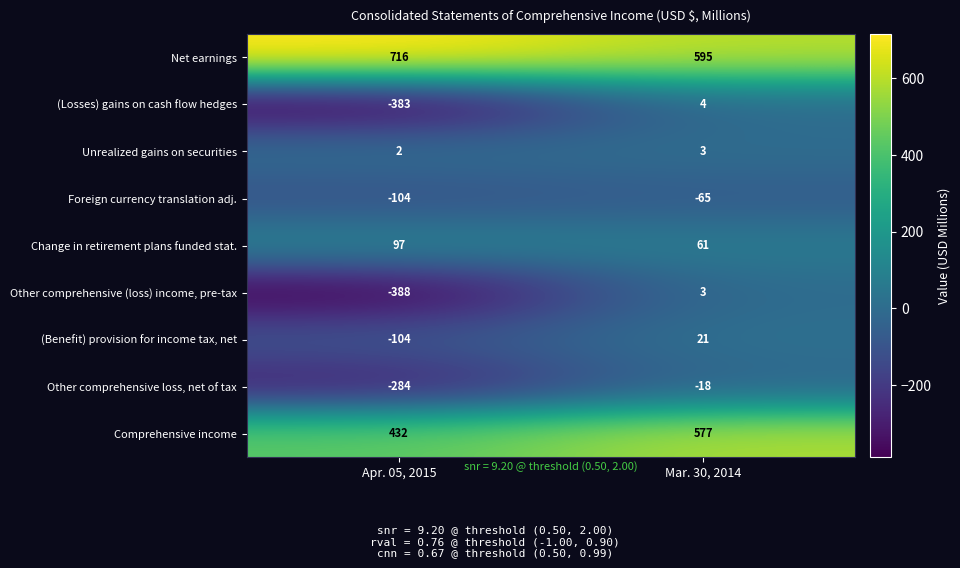

Rank the categories by Change in retirement plans funded stat. value from lowest to highest.

Mar. 30, 2014, Apr. 05, 2015